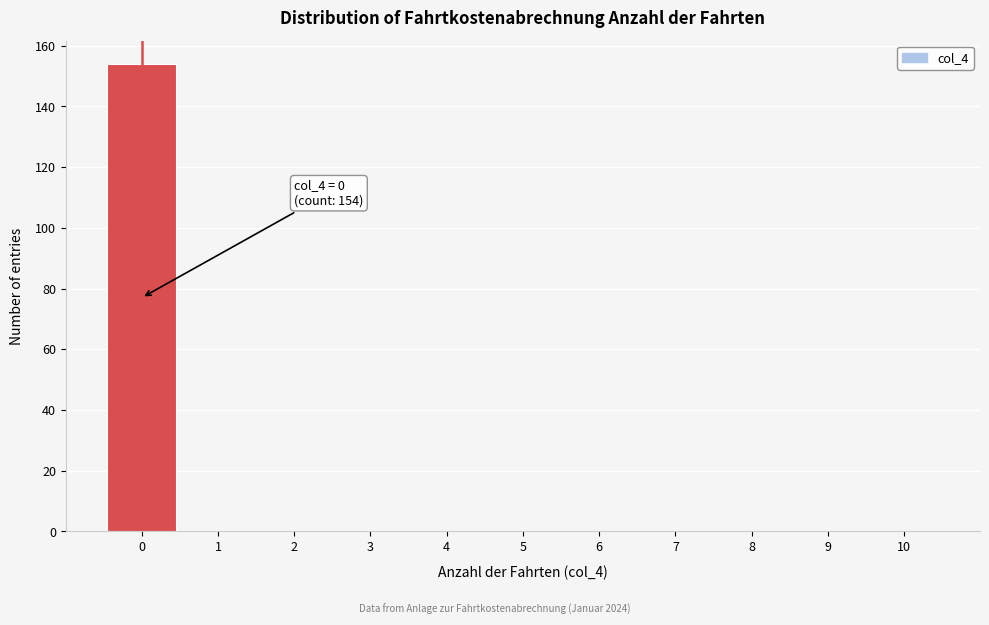

Over which range of the x-axis is the bar tallest?

-0.5 to 0.5